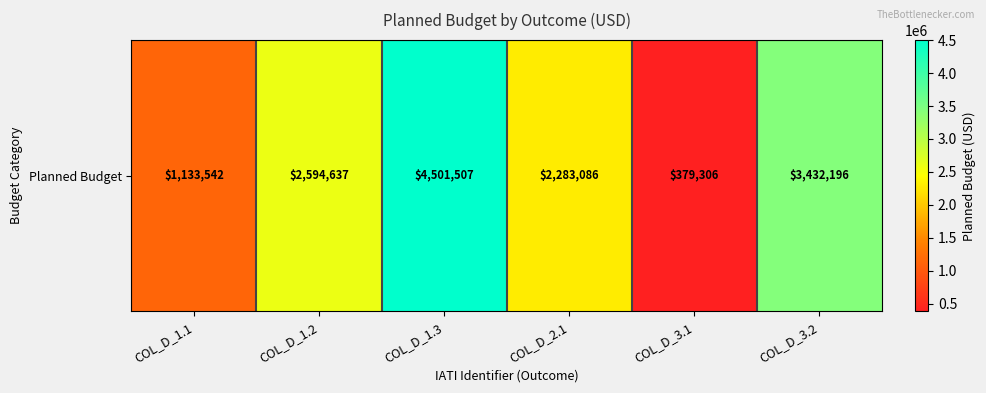

What is the average value?

2387379